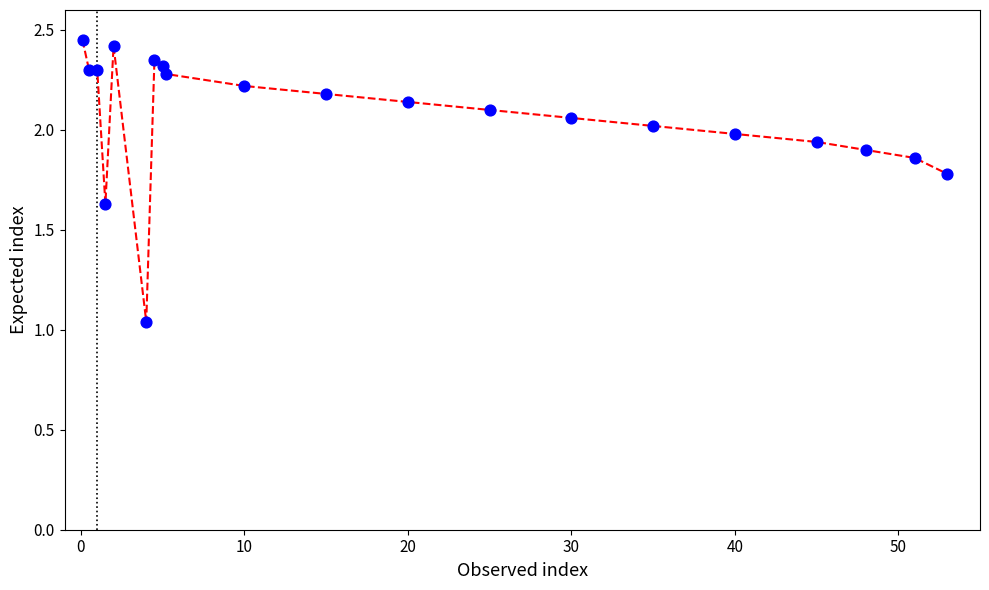

How many lines are shown in the chart?

1